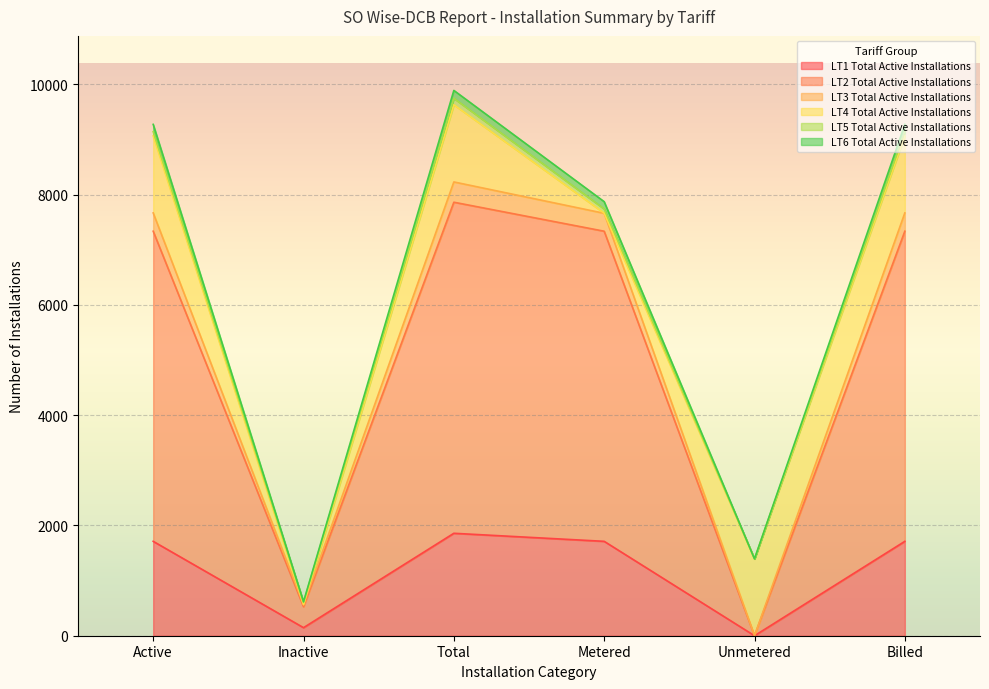

In LT2 Total Active Installations, how many points are lower than both neighbors (excluding endpoints)?

2